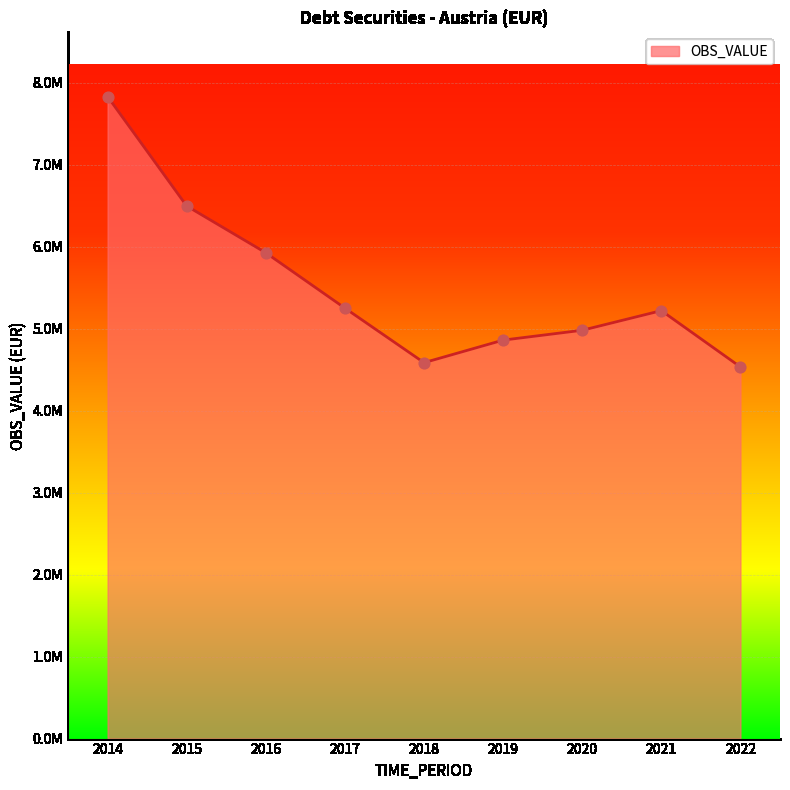

Does the chart have visible grid lines?

Yes